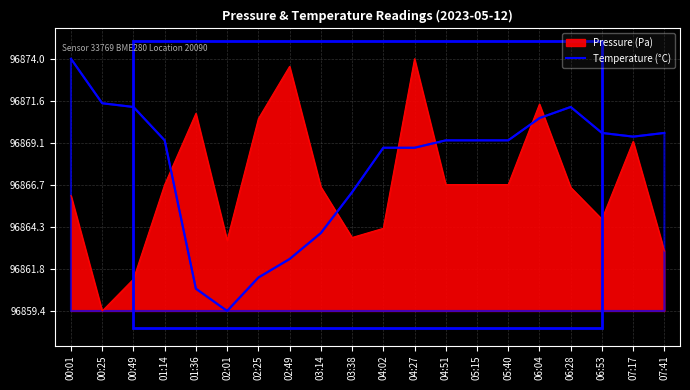

What is the difference between the maximum and minimum values?

14.6